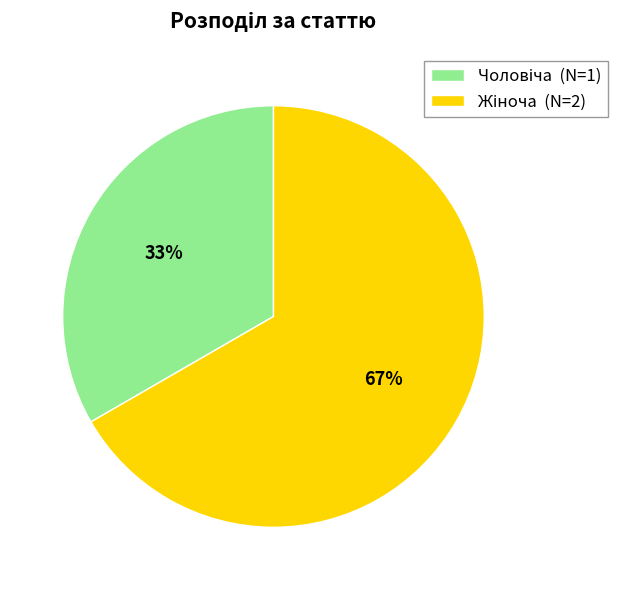

How many slices are in this pie chart?

2